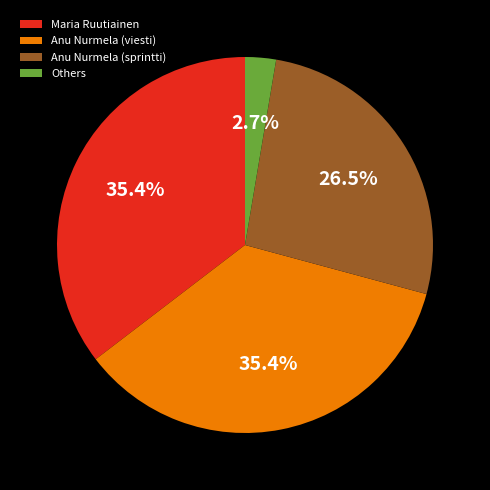

To the nearest percent, what is the average slice percentage?

25%